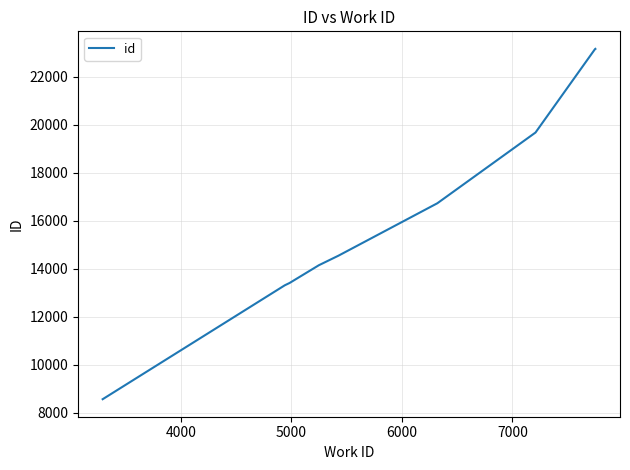

What is the minimum value shown in the chart?

8555